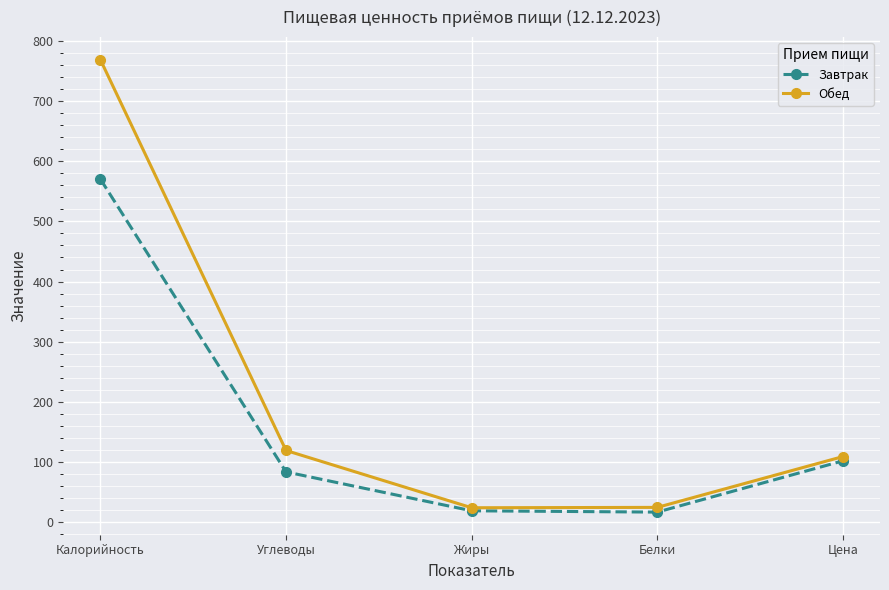

What is the difference between the second highest and second lowest values in the Завтрак series?

83.0